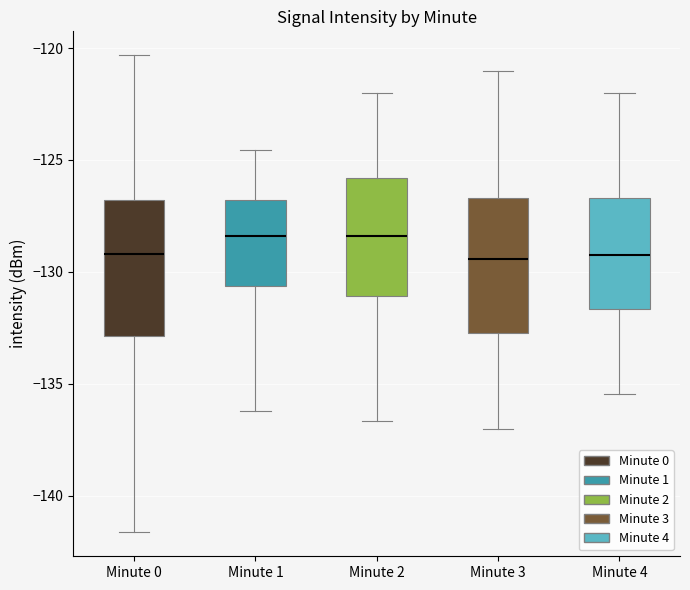

Reading left to right, transcribe this box plot: for each box, give where its median line is, the range the box spans, and where its two whiskers end, as read against the y-axis. The values are not printed on the chart, so give them approximately, as read against the axis.

Minute 0: median -129.0, box -133.0 to -127.0, whiskers -141.5 to -120.5
Minute 1: median -128.5, box -130.5 to -127.0, whiskers -136.0 to -124.5
Minute 2: median -128.5, box -131.0 to -126.0, whiskers -136.5 to -122.0
Minute 3: median -129.5, box -132.5 to -126.5, whiskers -137.0 to -121.0
Minute 4: median -129.0, box -131.5 to -126.5, whiskers -135.5 to -122.0